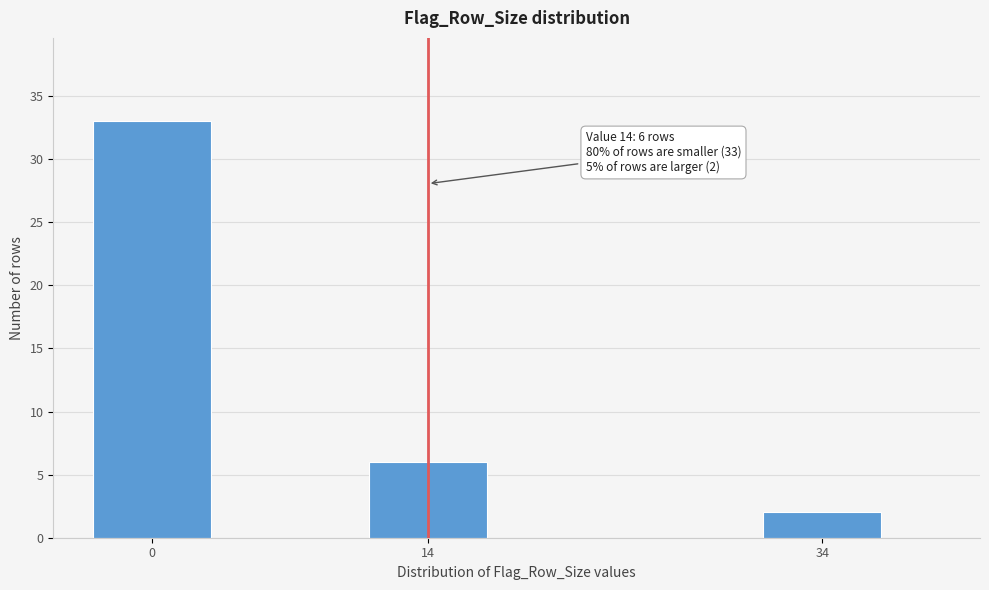

Reading left to right, transcribe all the data shown in this chart.

0=33	14=6	34=2